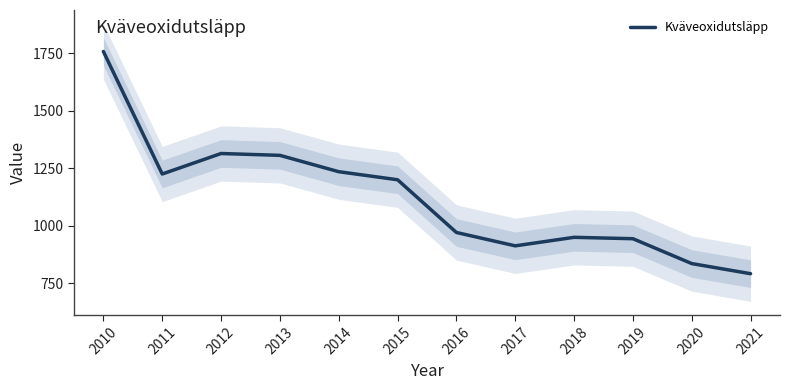

Does the chart have visible grid lines?

No